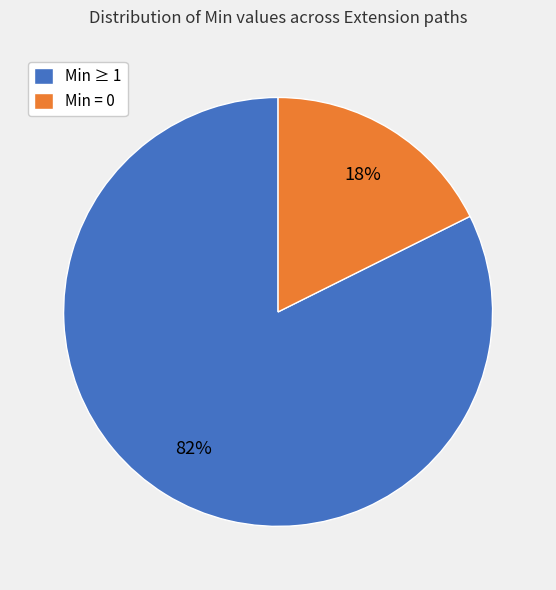

True or false: Min ≥ 1 accounts for 82% of the total.

True